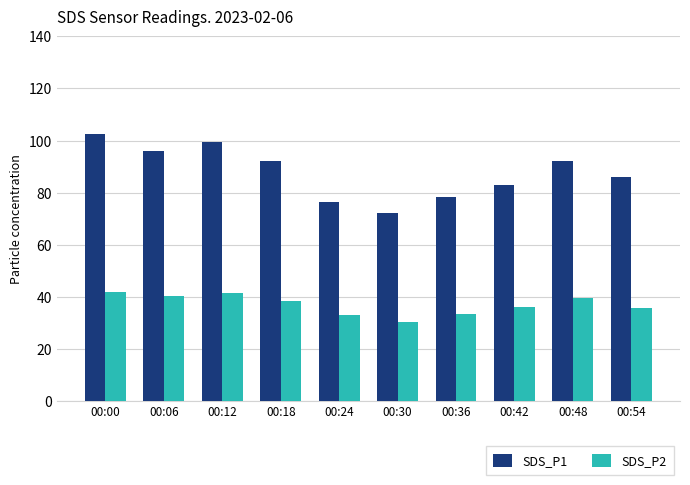

List the series in order of their peak value, lowest first.

SDS_P2, SDS_P1